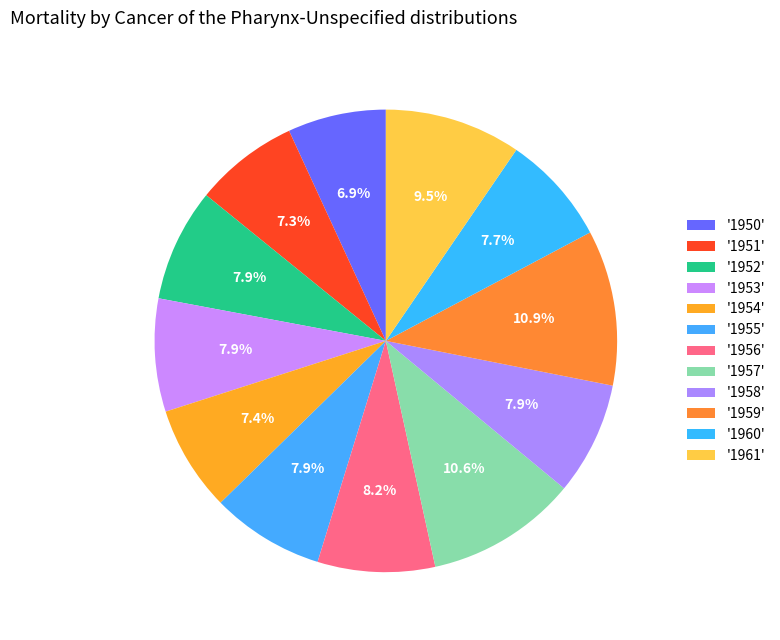

How many segments does this pie chart have?

12